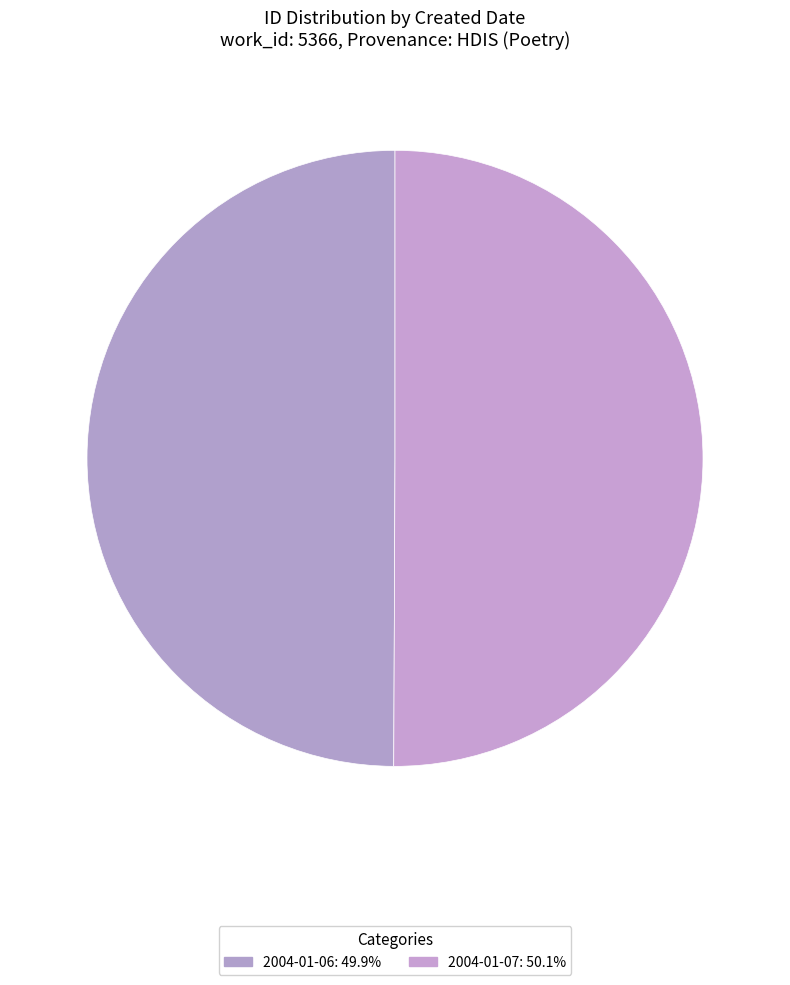

How many slices are in this pie chart?

2